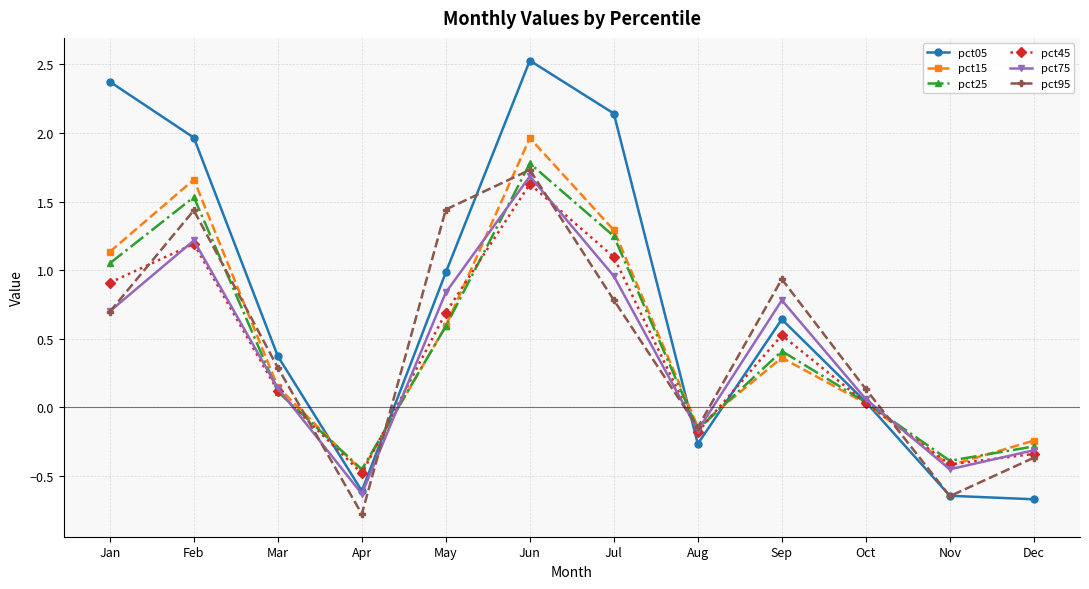

What is the value of the pct25 point at the 2nd from the left?

1.5